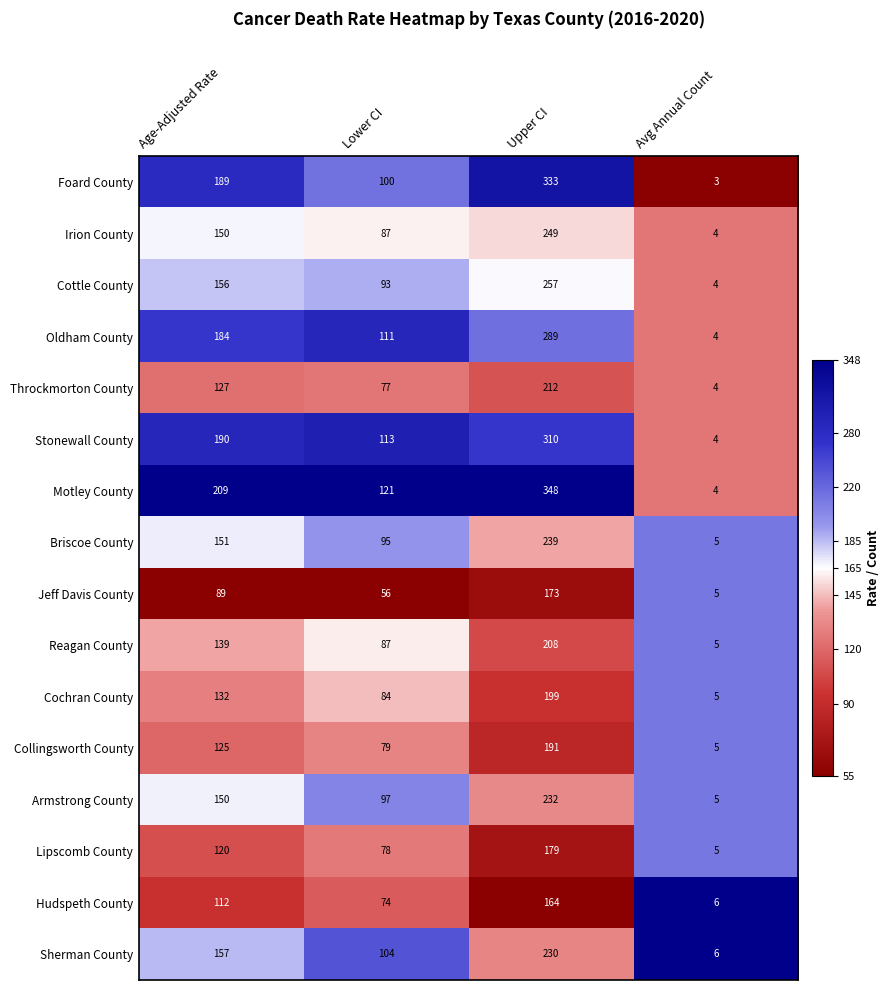

Which series has the largest range (max minus min)?

Motley County